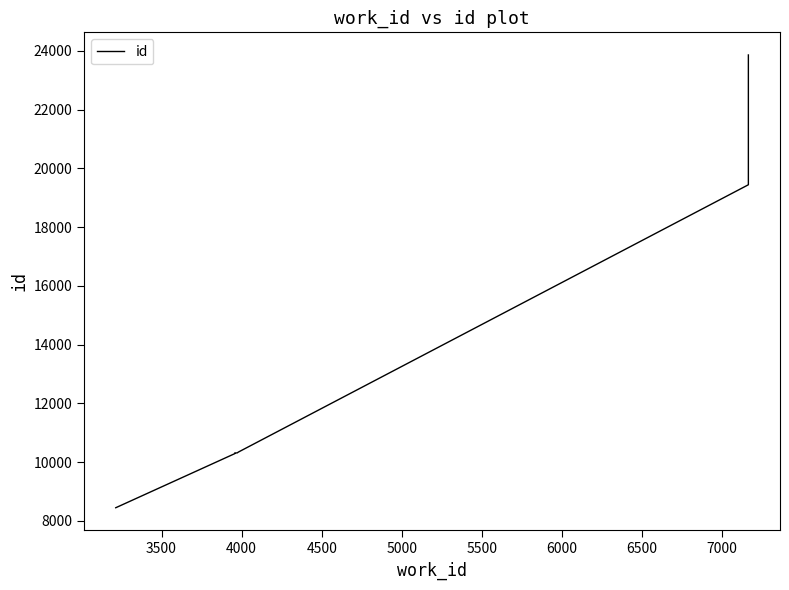

Between 5500 and 4500, which is larger?

5500